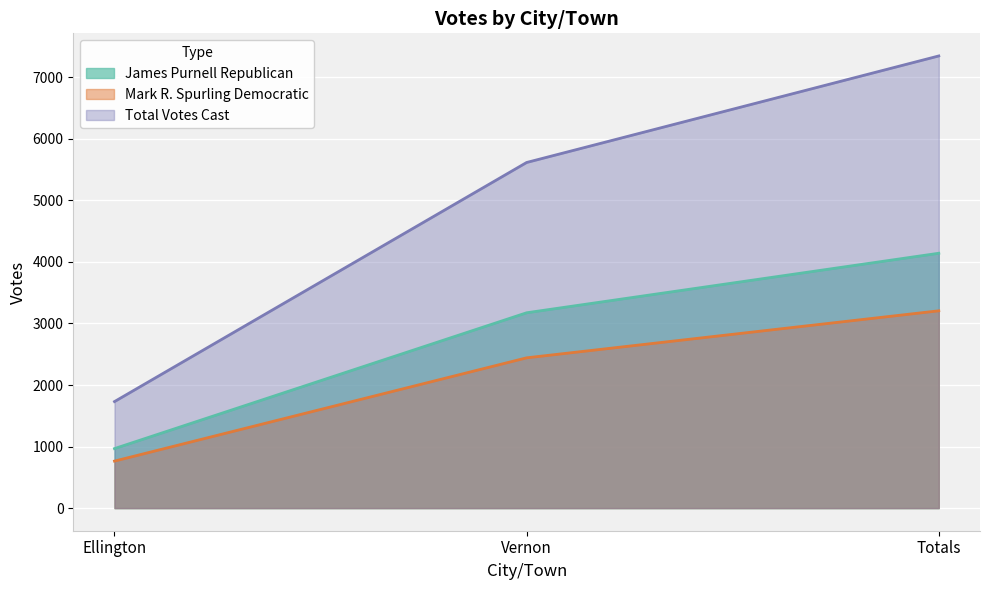

Reading right to left, transcribe all the data shown in this chart.

James Purnell Republican: Totals=4141	Vernon=3174	Ellington=967
Mark R. Spurling Democratic: Totals=3206	Vernon=2442	Ellington=764
Total Votes Cast: Totals=7347	Vernon=5616	Ellington=1731